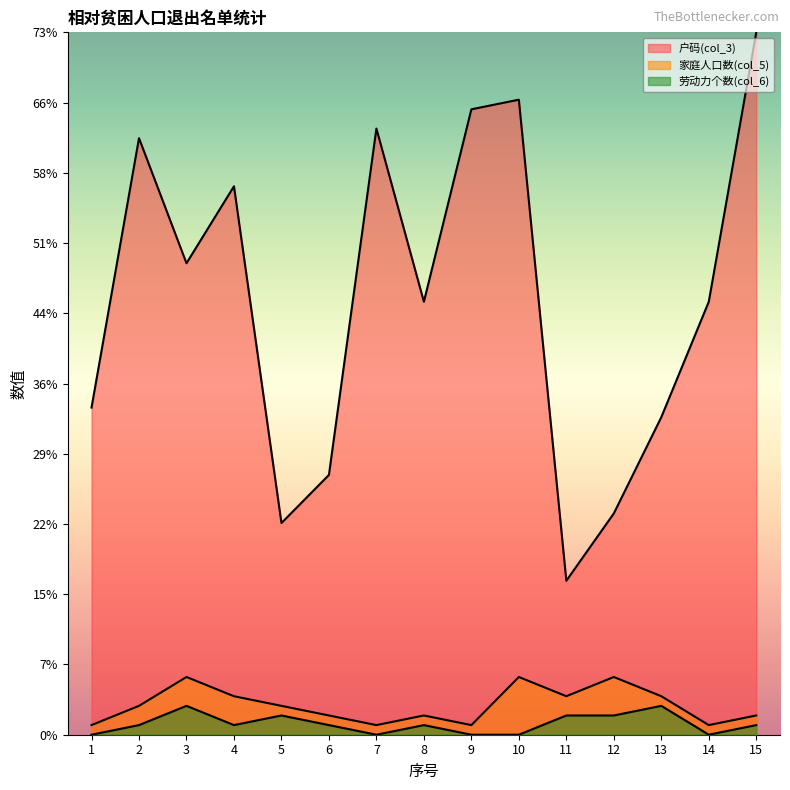

The 户码(col_3) series shows 123 at 15. True or false?

False